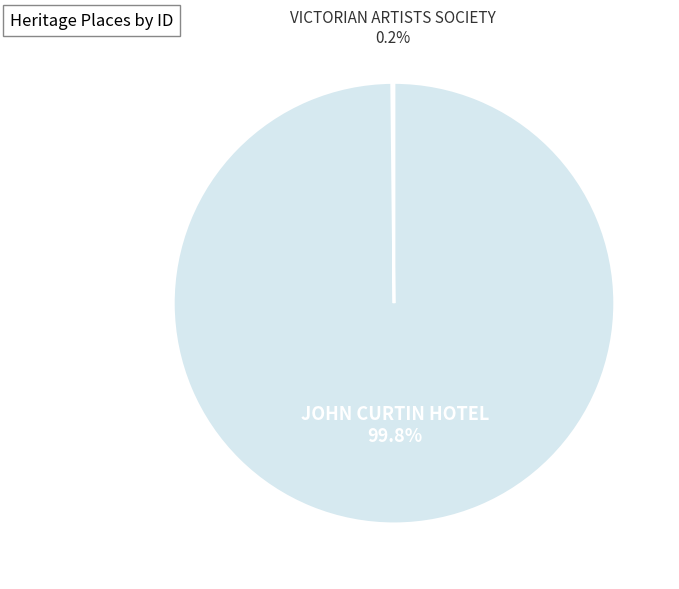

To the nearest percent, what is the average slice percentage?

50%